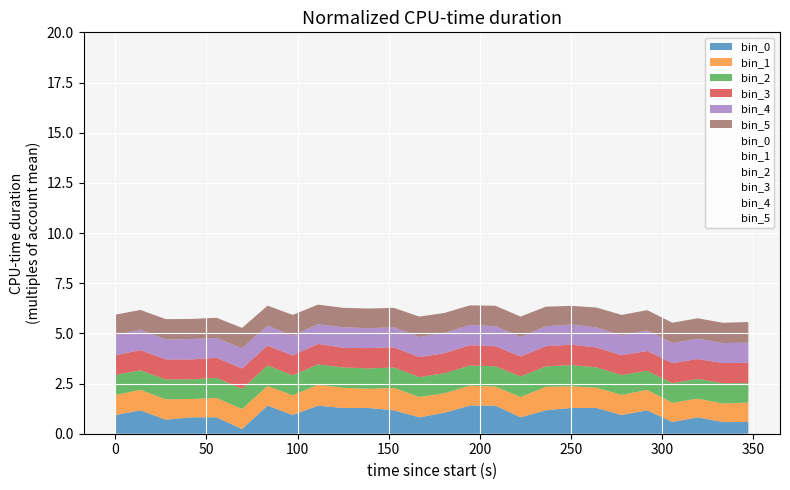

Reading left to right, what are all the values shown in this chart?

bin_0: 0.9	1.2	0.7	0.8	0.8	0.2	1.4	0.9	1.4	1.3	1.3	1.2	0.8	1.0	1.4	1.4	0.8	1.2	1.3	1.3	0.9	1.2	0.6	0.8	0.6	0.6
bin_1: 1.0	1.0	1.0	0.9	1.0	1.0	1.0	1.0	1.0	1.0	1.0	1.1	1.0	1.0	1.0	0.9	1.0	1.2	1.1	1.0	1.0	1.0	1.0	0.9	0.9	1.0
bin_2: 1.0	1.0	1.0	1.0	1.0	1.0	1.0	1.0	1.0	1.0	1.0	1.0	1.0	1.0	1.0	1.0	1.0	1.0	1.1	1.0	1.0	0.9	1.0	1.0	1.0	1.0
bin_3: 1.0	1.0	1.0	1.0	1.0	1.0	1.0	1.0	1.0	1.0	1.0	1.0	1.0	1.0	1.0	1.0	1.0	1.0	1.0	1.0	1.0	1.0	1.0	1.0	1.0	1.0
bin_4: 1.0	1.0	1.0	1.0	1.0	1.0	1.0	1.0	1.0	1.0	1.0	1.0	1.0	1.0	1.0	1.0	1.0	1.0	1.0	1.0	1.0	1.0	1.0	1.0	1.0	1.0
bin_5: 1.0	1.0	1.0	1.0	1.0	1.0	1.0	1.0	1.0	1.0	1.0	1.0	1.0	1.0	1.0	1.0	1.0	1.0	0.9	1.0	1.0	1.0	1.0	1.0	1.0	1.0